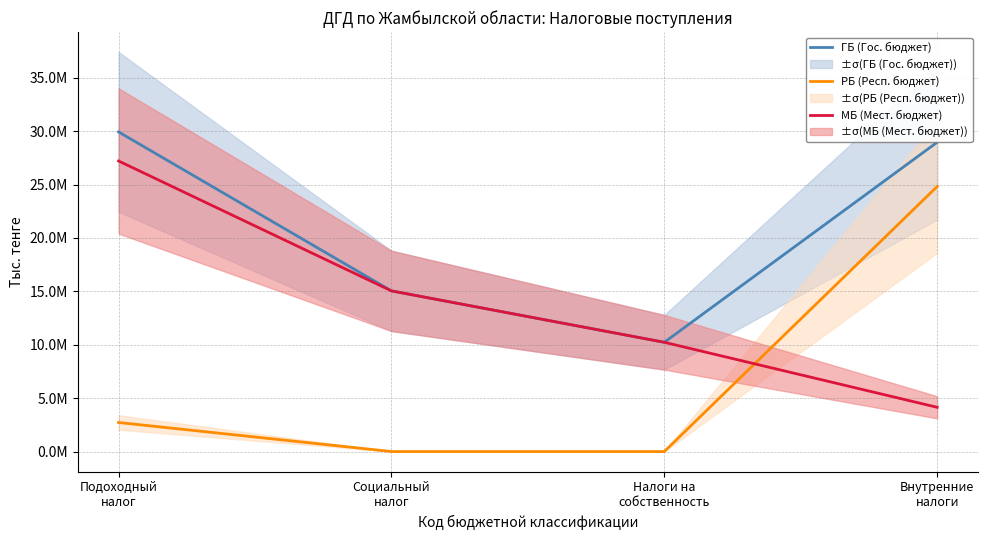

Which category has the highest value across all series?

Подоходный
налог